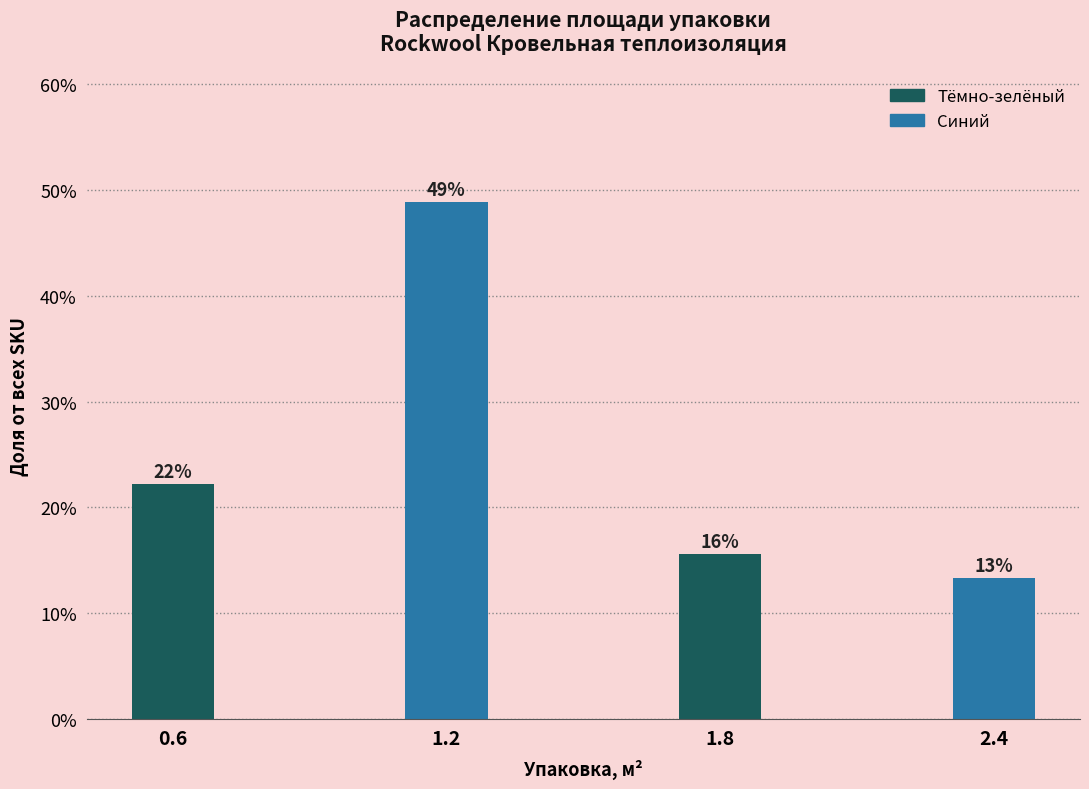

Does the chart contain any negative values?

No